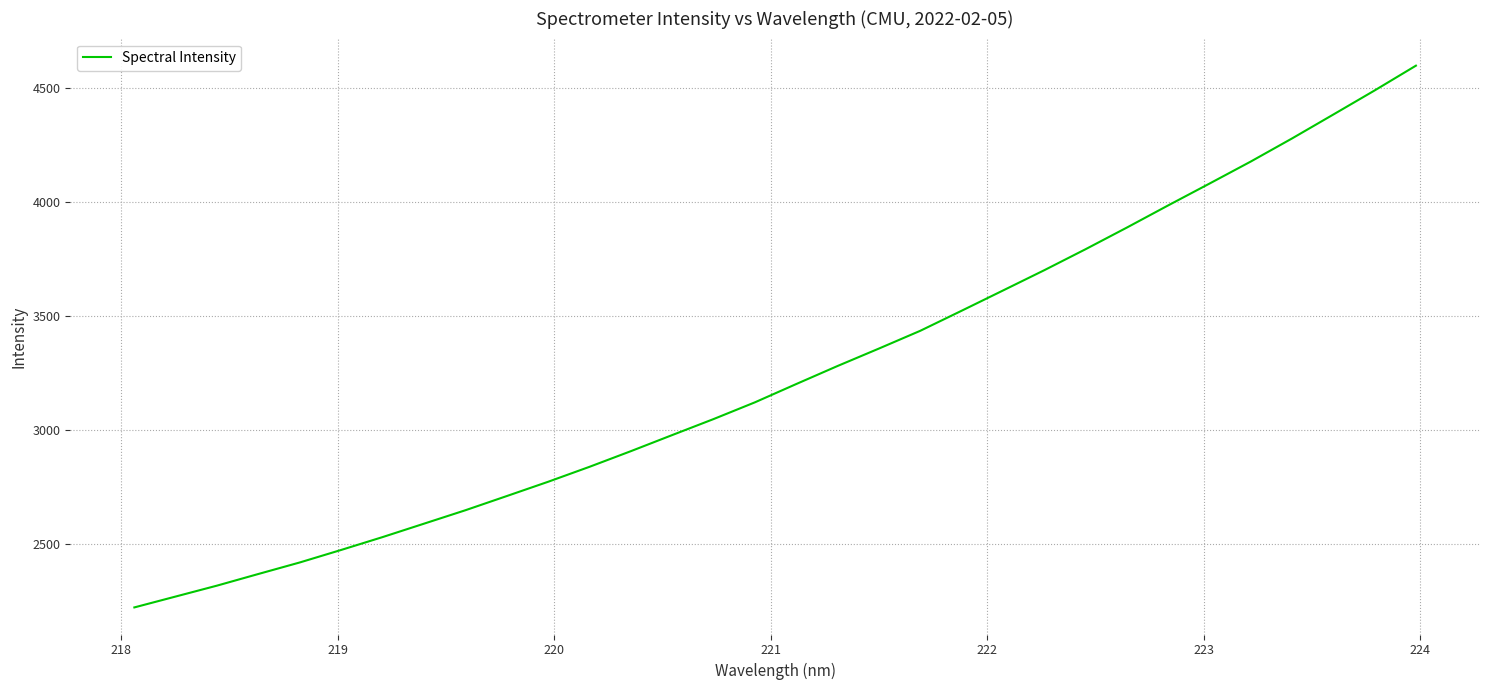

What is the greatest value displayed?

4597.9